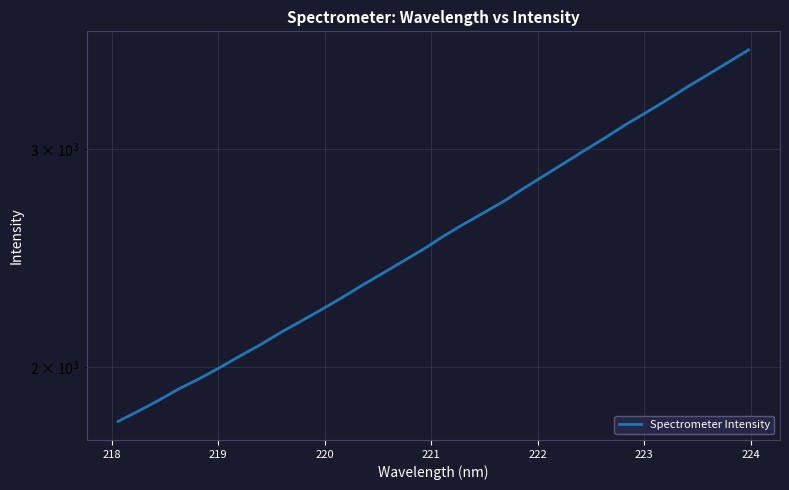

Is this an area chart (filled region under the line)?

No